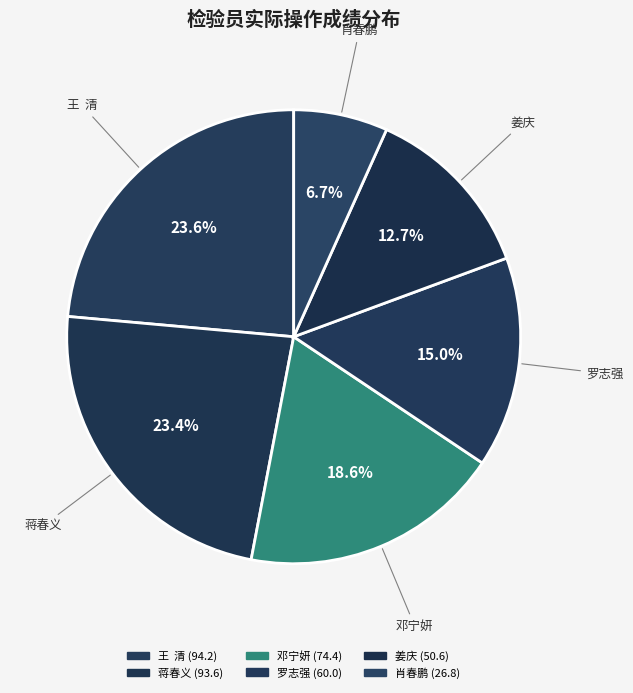

To the nearest percent, what is the difference between the largest and smallest slice percentages?

17%